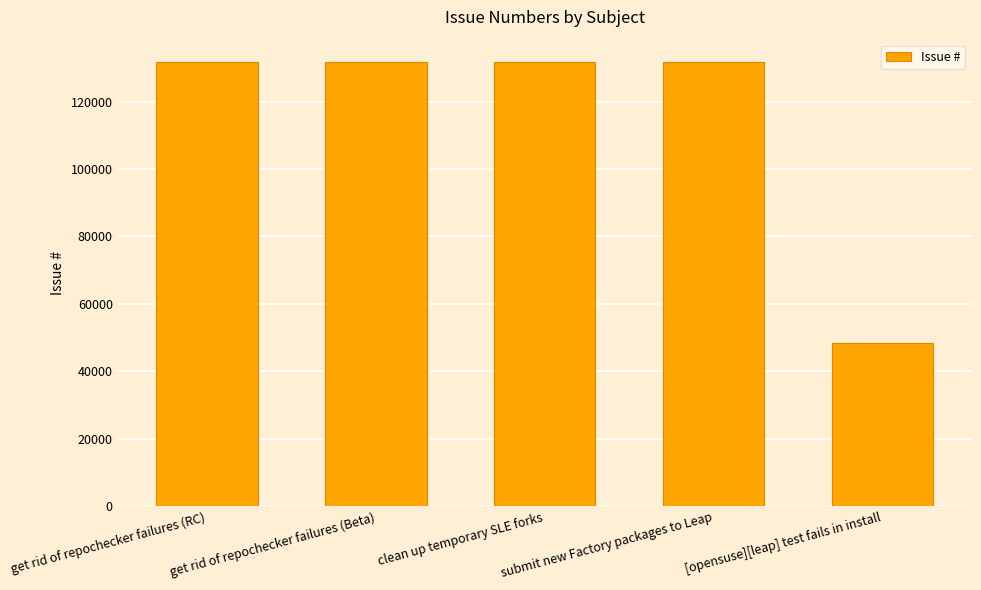

What is the change in value from get rid of repochecker failures (Beta) to [opensuse][leap] test fails in install?

-83280